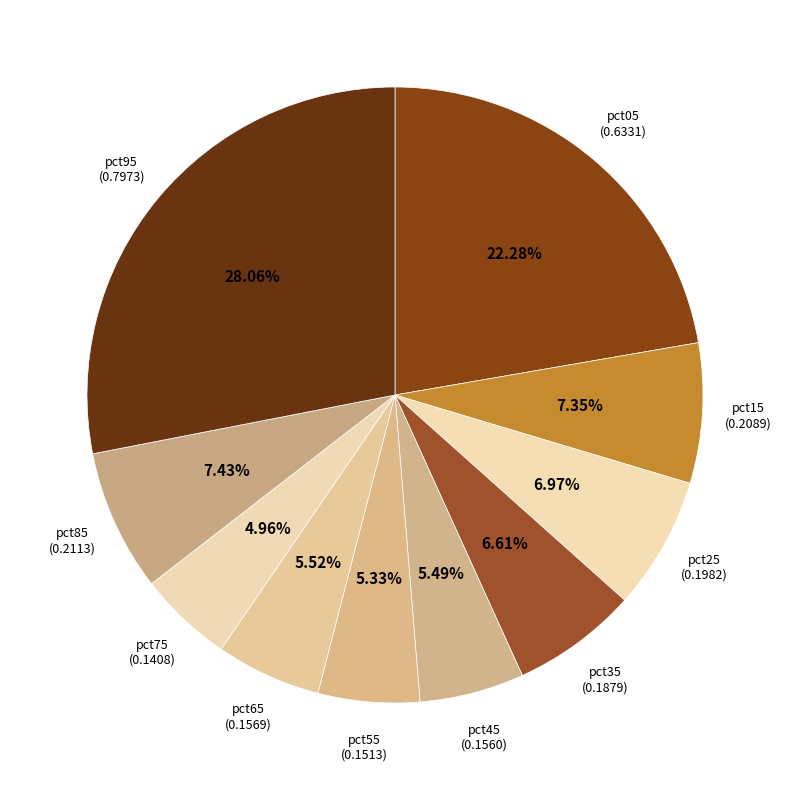

Is the sum of pct85 and pct25 greater than half?

No